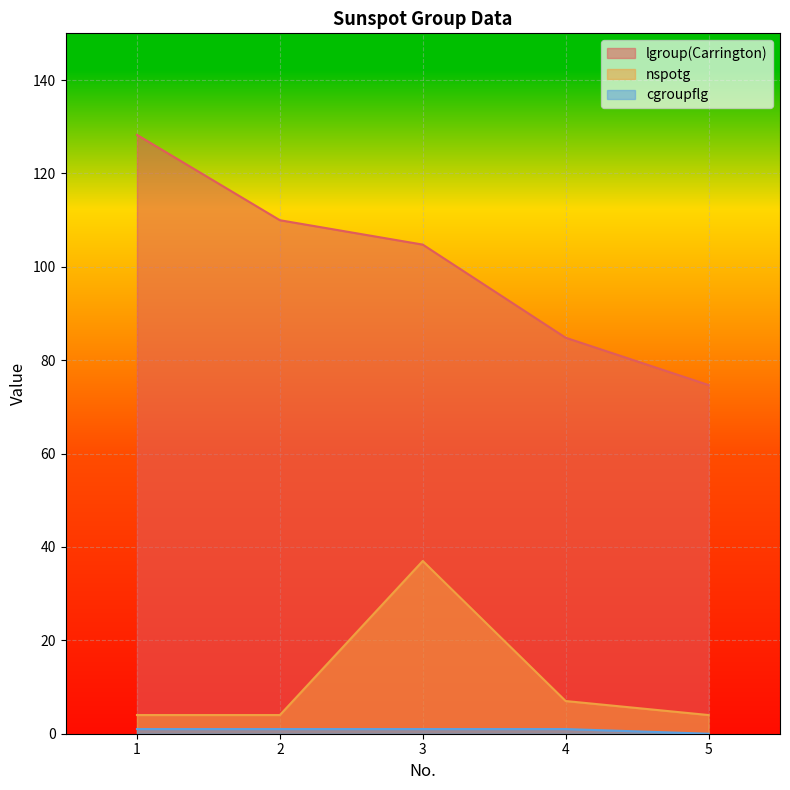

What is the difference between the nspotg values at 2 and 4?

3.0